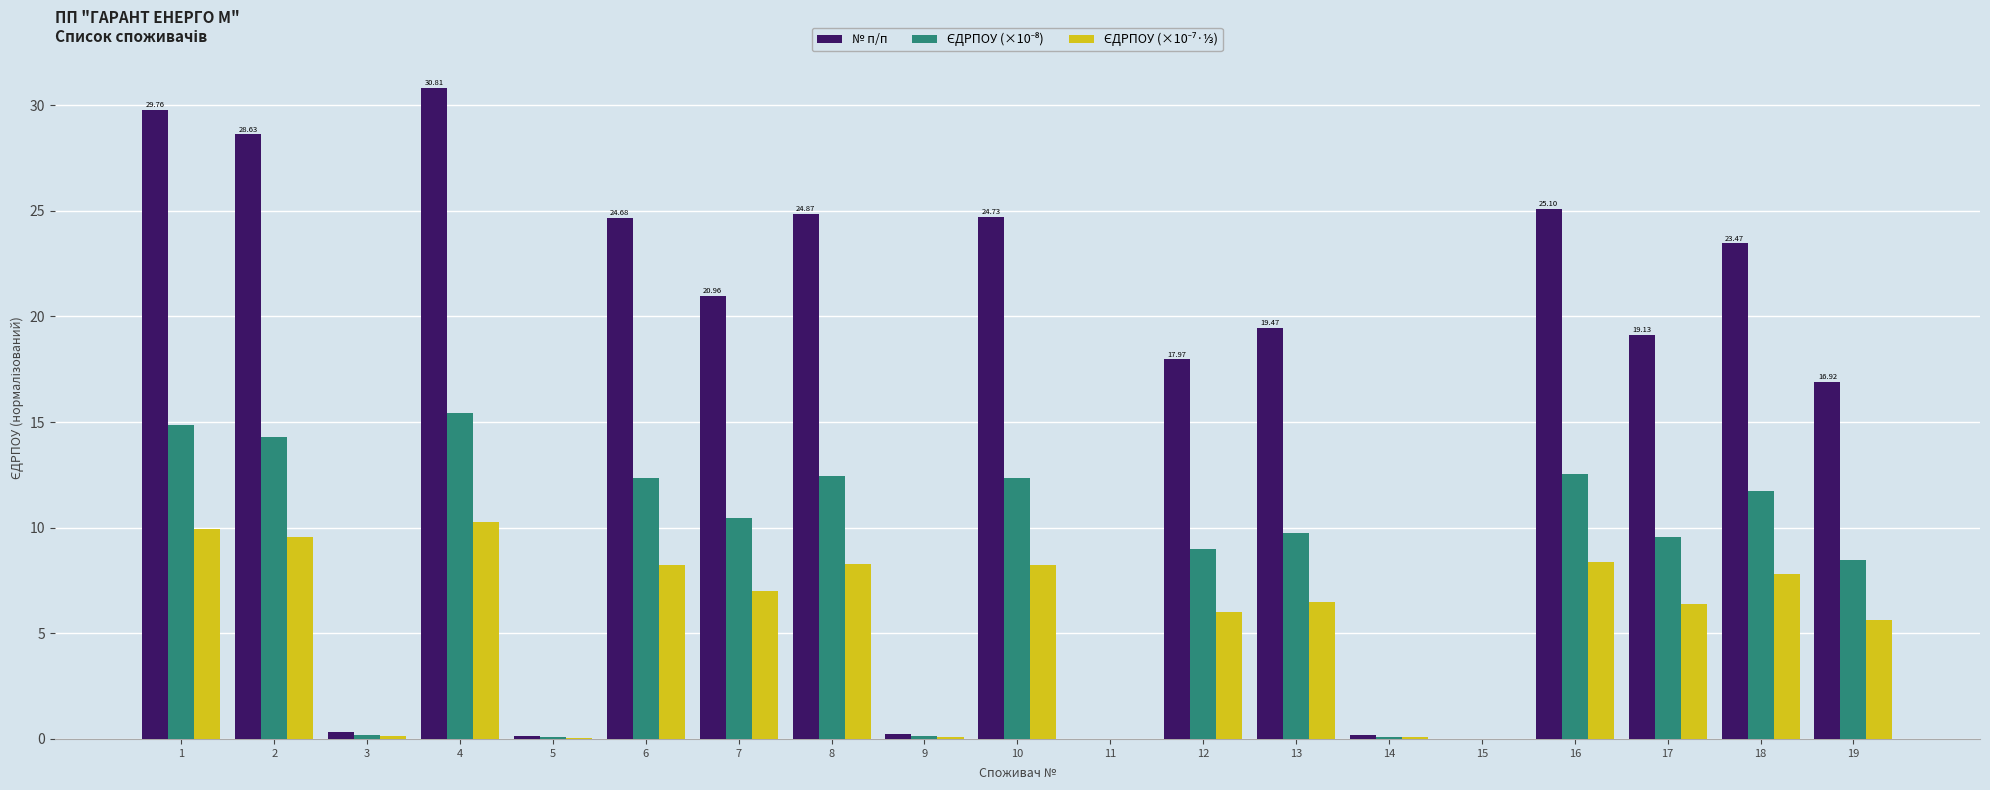

What is the highest value of the № п/п series?

30.8